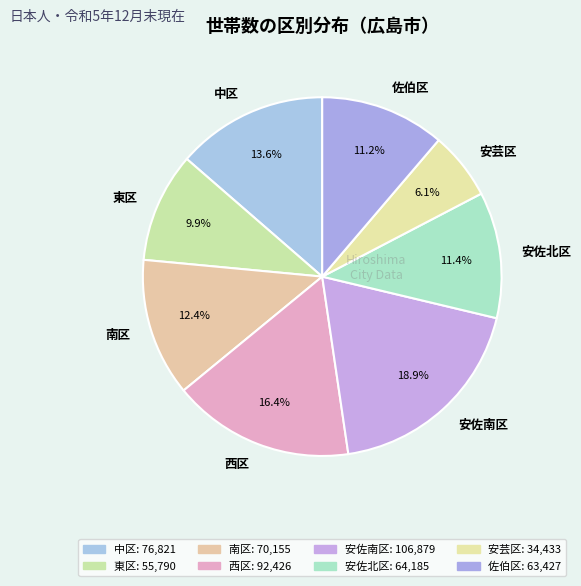

Which category has the smallest portion of the pie?

安芸区